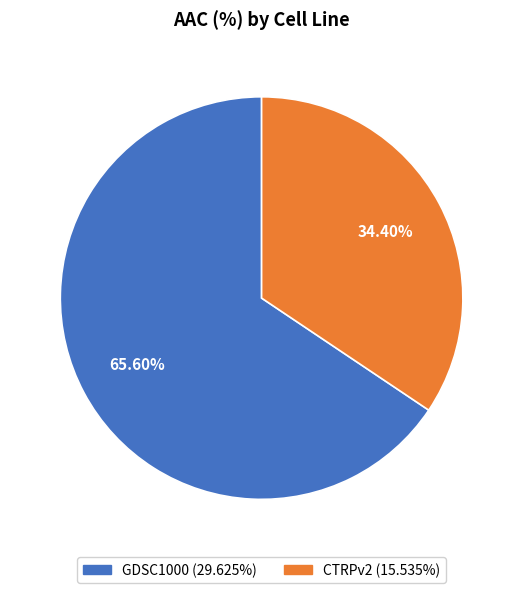

To the nearest percent, what is the difference between the GDSC1000 and CTRPv2 slice percentages?

31%